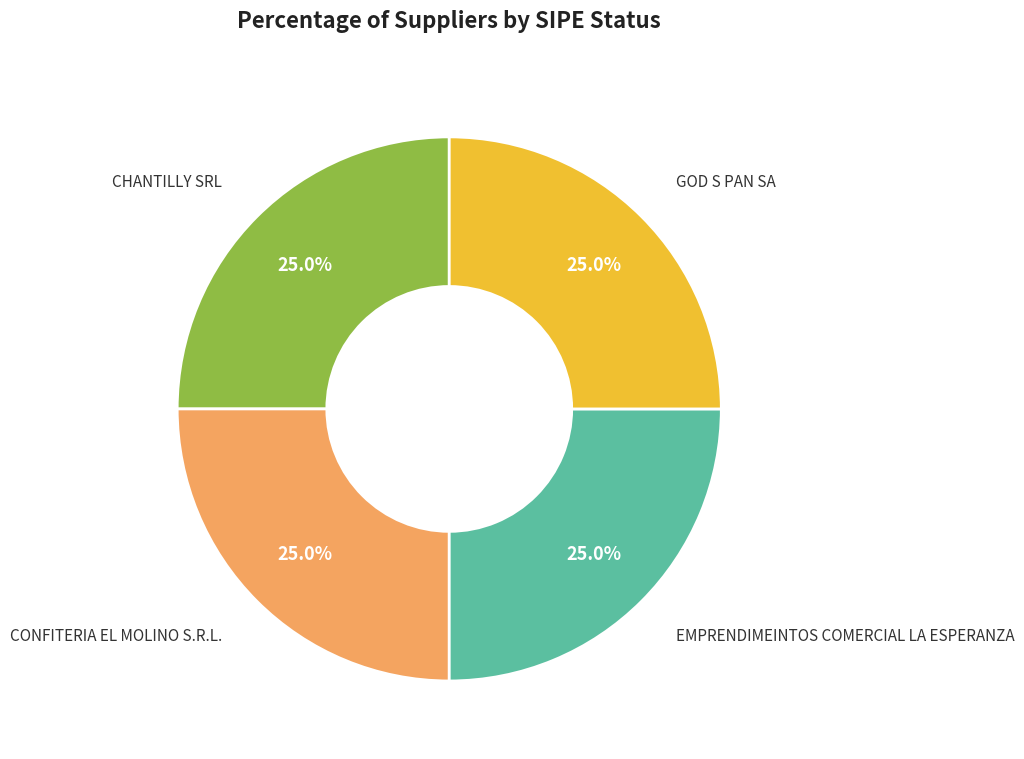

Does any single category account for the majority?

No